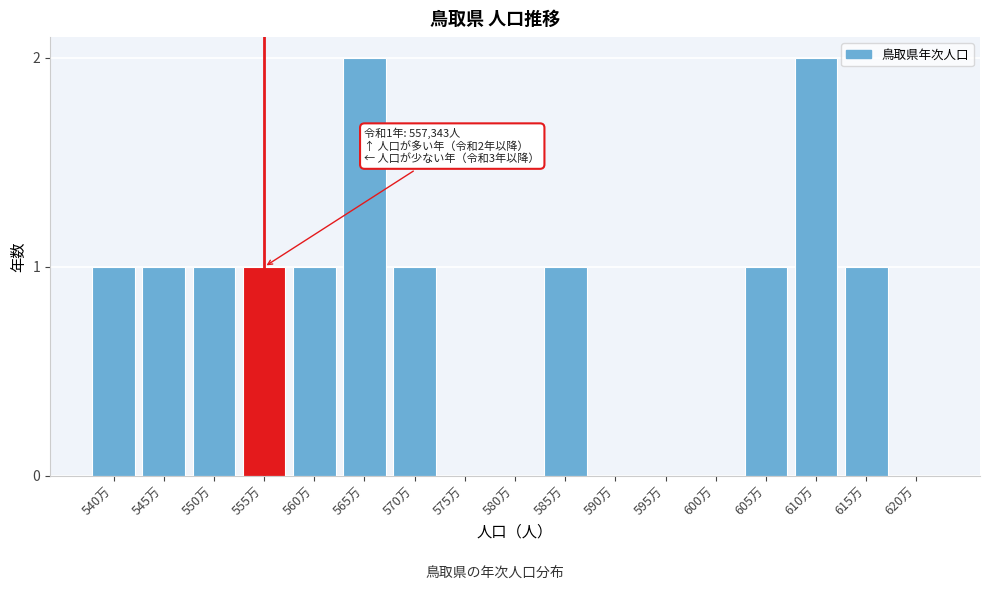

Reading right to left, transcribe all the data shown in this chart.

620万=0	615万=1	610万=2	605万=1	600万=0	595万=0	590万=0	585万=1	580万=0	575万=0	570万=1	565万=2	560万=1	555万=1	550万=1	545万=1	540万=1